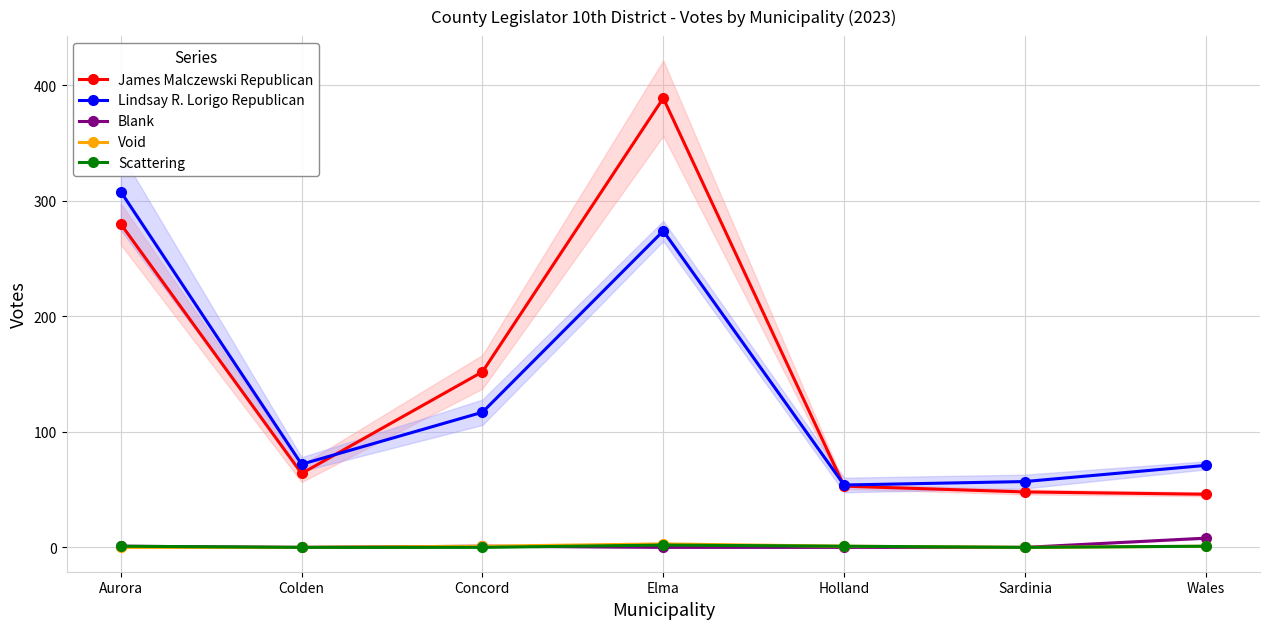

True or false: Void and Blank intersect in this chart.

False